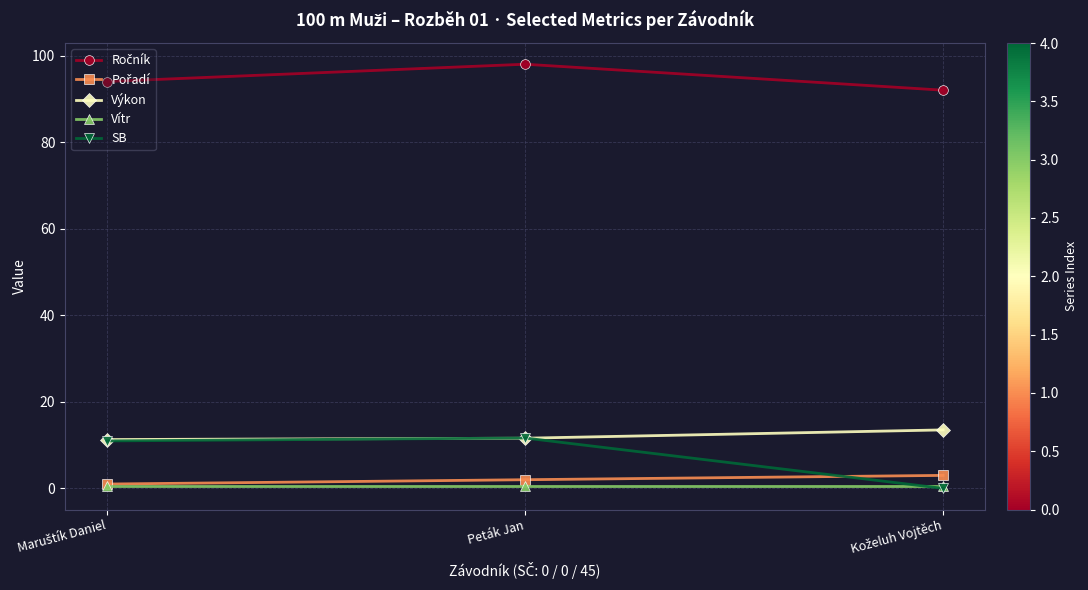

What is the highest value of the Výkon series?

13.5